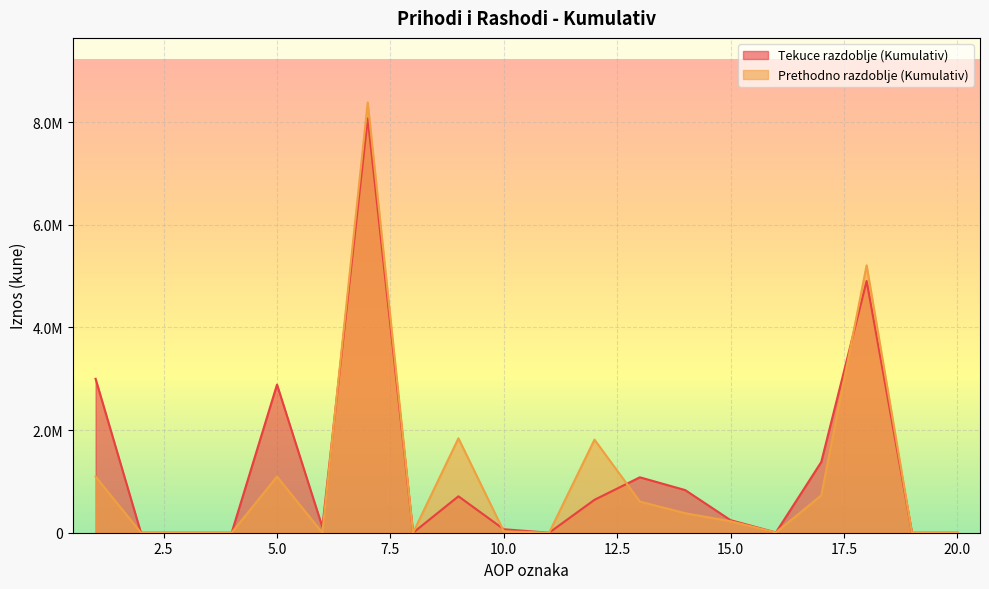

Between which two adjacent categories do Tekuce razdoblje (Kumulativ) and Prethodno razdoblje (Kumulativ) first intersect?

6 and 7